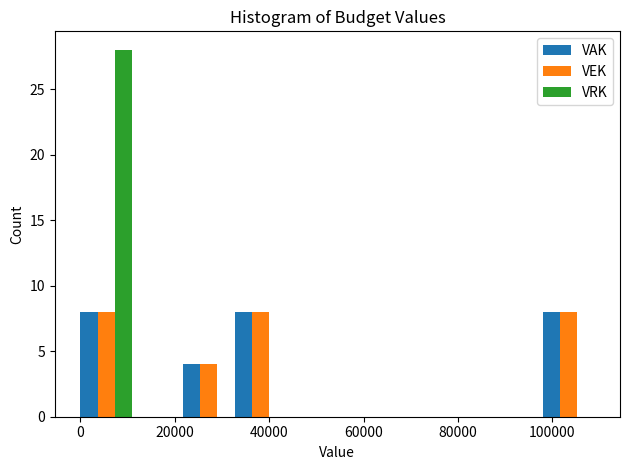

Reading left to right, list every range on the x-axis with the height of the bar of each series over it. Neither the bar edges nor the heights are printed on the chart, so give them approximately, as read against the axes.

0 to 10000: VAK=8	VEK=8	VRK=28
10000 to 22000: VAK=0	VEK=0	VRK=0
22000 to 32000: VAK=4	VEK=4	VRK=0
32000 to 44000: VAK=8	VEK=8	VRK=0
44000 to 54000: VAK=0	VEK=0	VRK=0
54000 to 66000: VAK=0	VEK=0	VRK=0
66000 to 76000: VAK=0	VEK=0	VRK=0
76000 to 88000: VAK=0	VEK=0	VRK=0
88000 to 98000: VAK=0	VEK=0	VRK=0
98000 to 108000: VAK=8	VEK=8	VRK=0